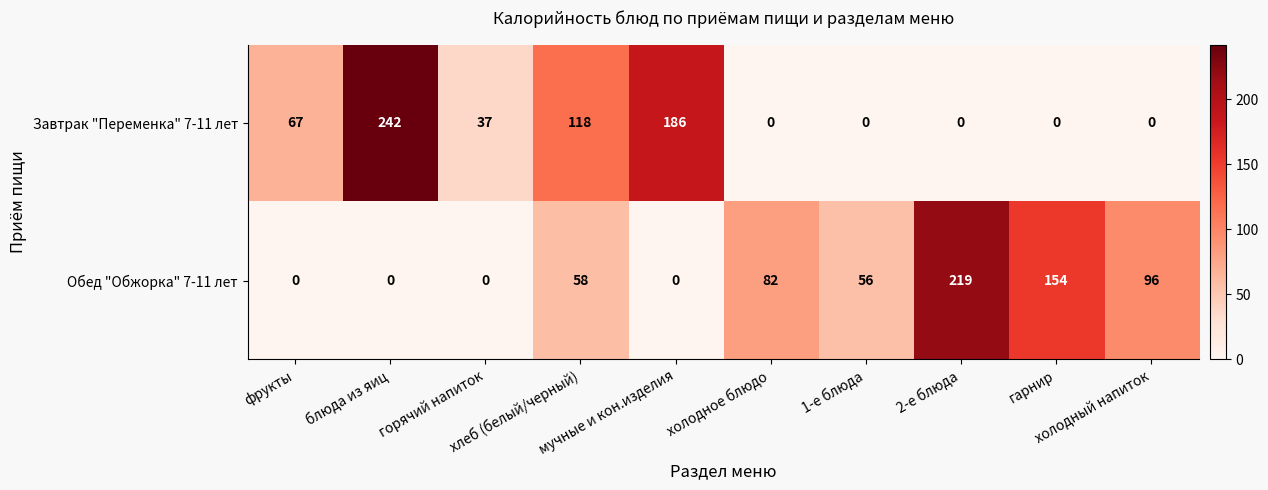

Which series changed the most between гарнир and холодный напиток?

Обед "Обжорка" 7-11 лет